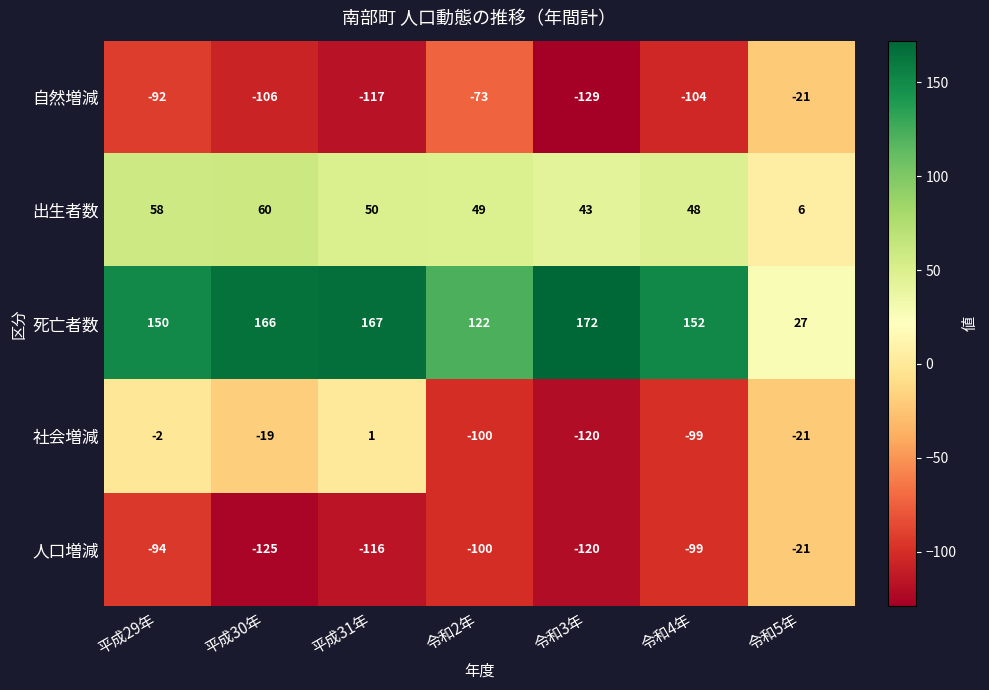

At which category does the chart reach its minimum across all series?

令和3年